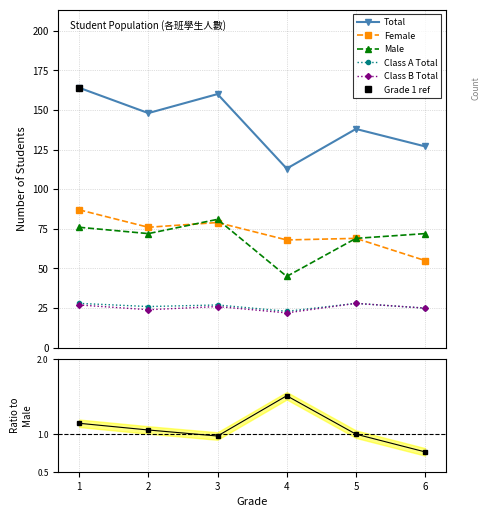

Reading left to right, what are all the values shown in this chart?

Total: 164.0	148.0	160.0	113.0	138.0	127.0
Female: 87.0	76.0	79.0	68.0	69.0	55.0
Male: 76.0	72.0	81.0	45.0	69.0	72.0
Class A Total: 28.0	26.0	27.0	23.0	28.0	25.0
Class B Total: 27.0	24.0	26.0	22.0	28.0	25.0
Ratio F/M: 1.1	1.1	1.0	1.5	1.0	0.8